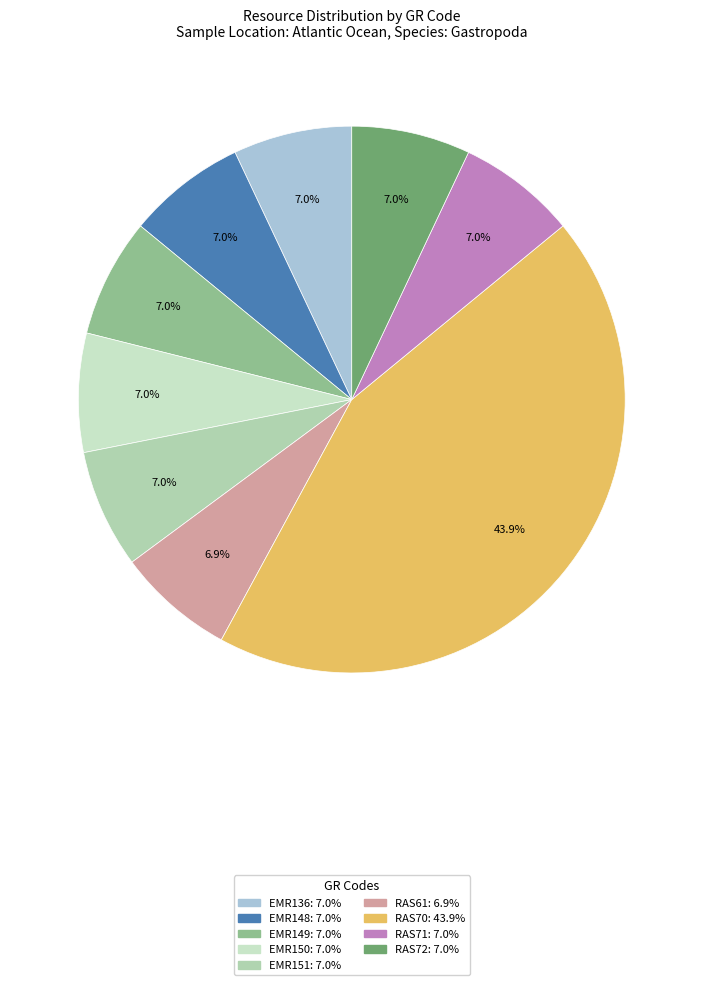

How many slices are in this pie chart?

9